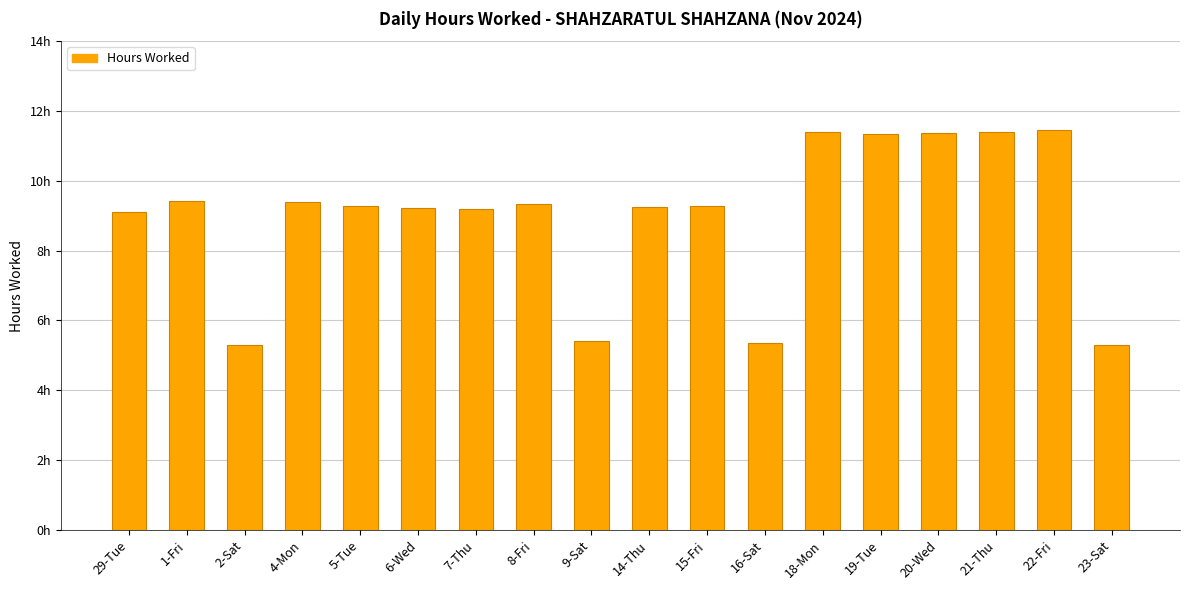

Are the bars horizontal?

No